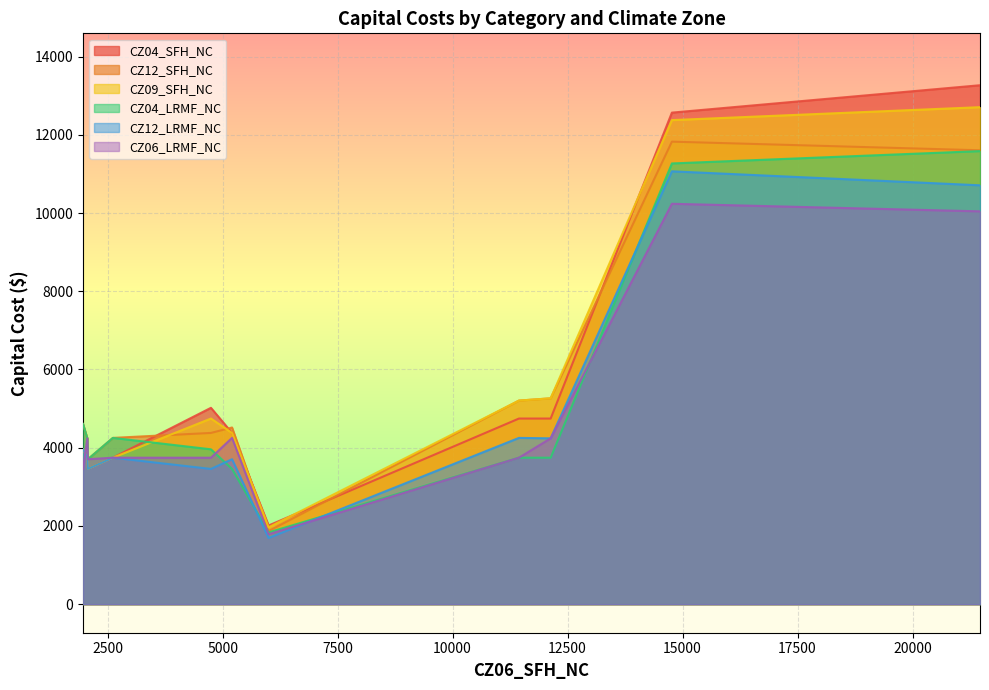

Which series has the largest range (max minus min)?

CZ04_SFH_NC